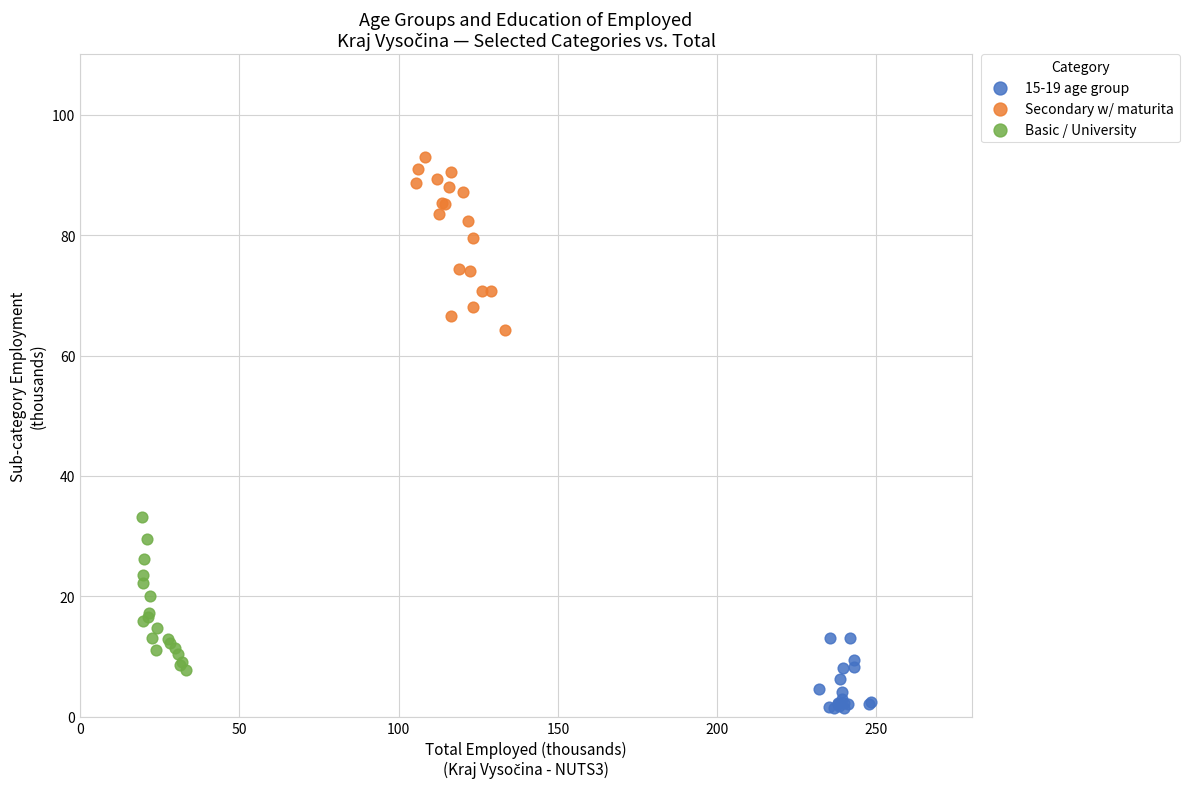

What are all the series names shown in the legend?

15-19 age group, Secondary w/ maturita, Basic / University